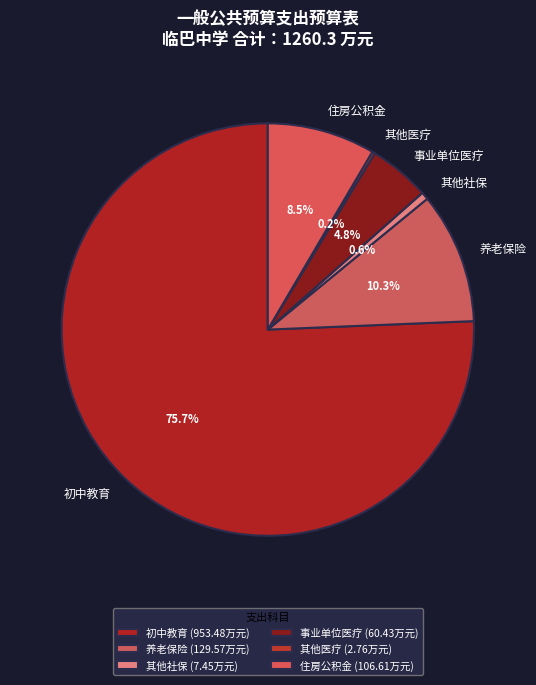

Between 初中教育 and 养老保险, which is larger?

初中教育